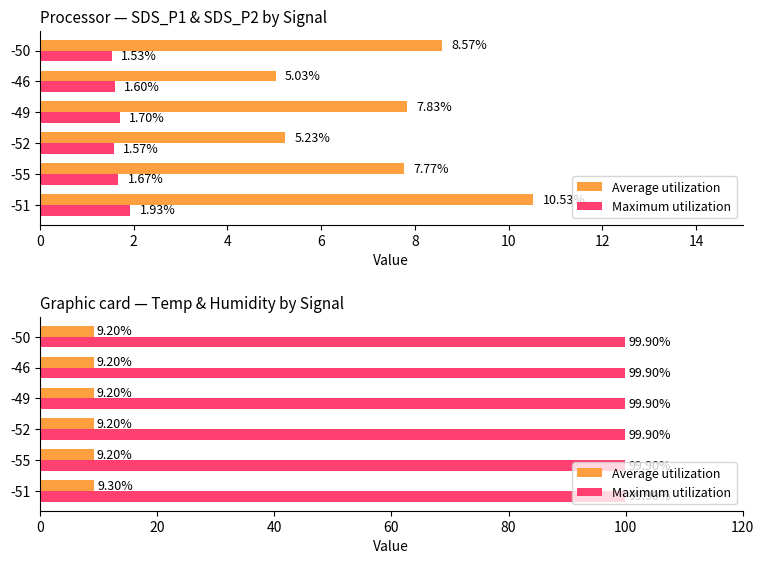

Between 0 and 10, which series saw the biggest shift?

Average utilization